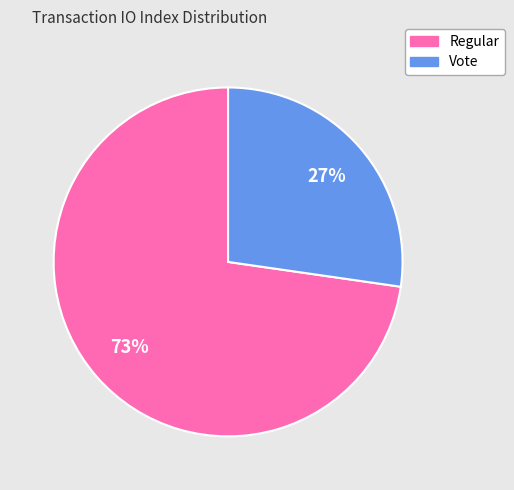

The Vote slice represents 27% of the pie. True or false?

True